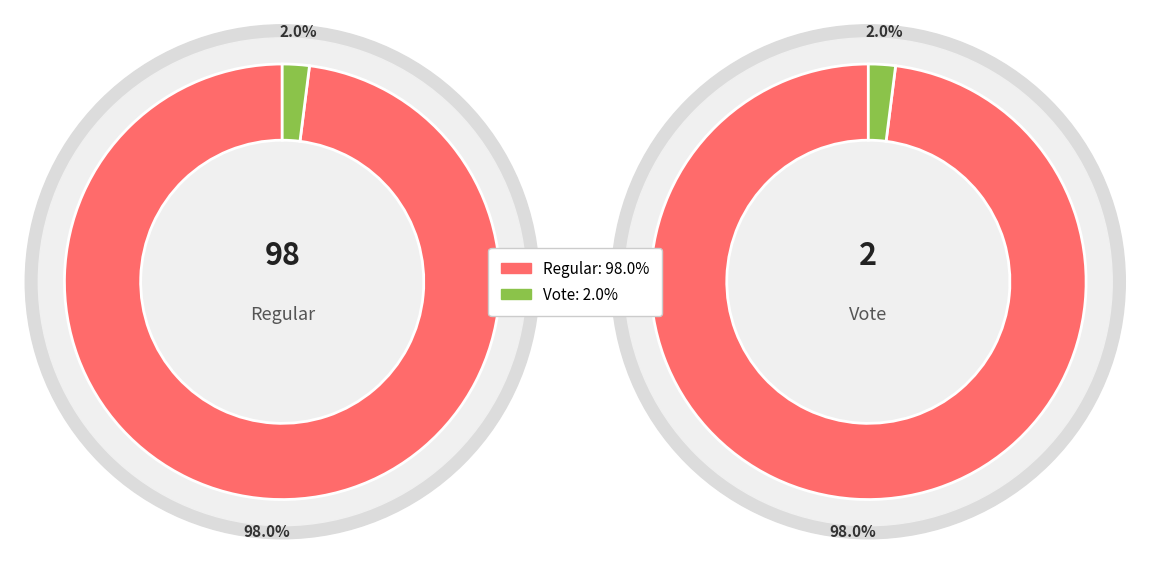

What percentage do Regular and Vote together represent?

100.0%